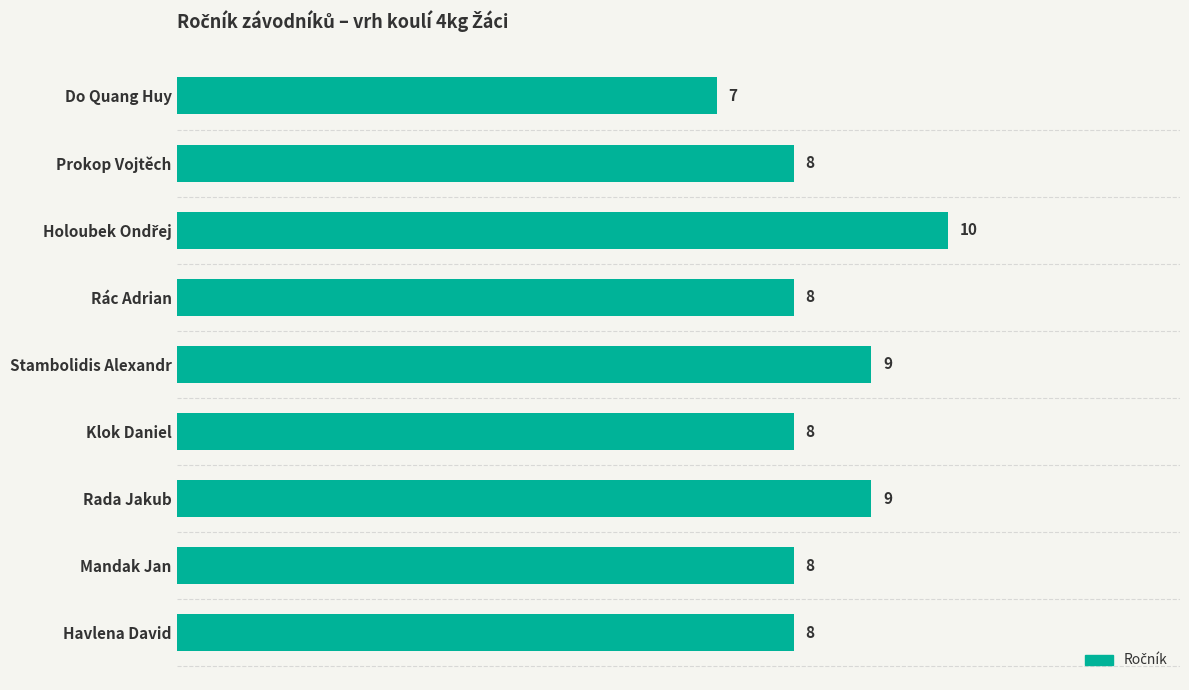

True or false: the data shows 12 at Mandak Jan.

False